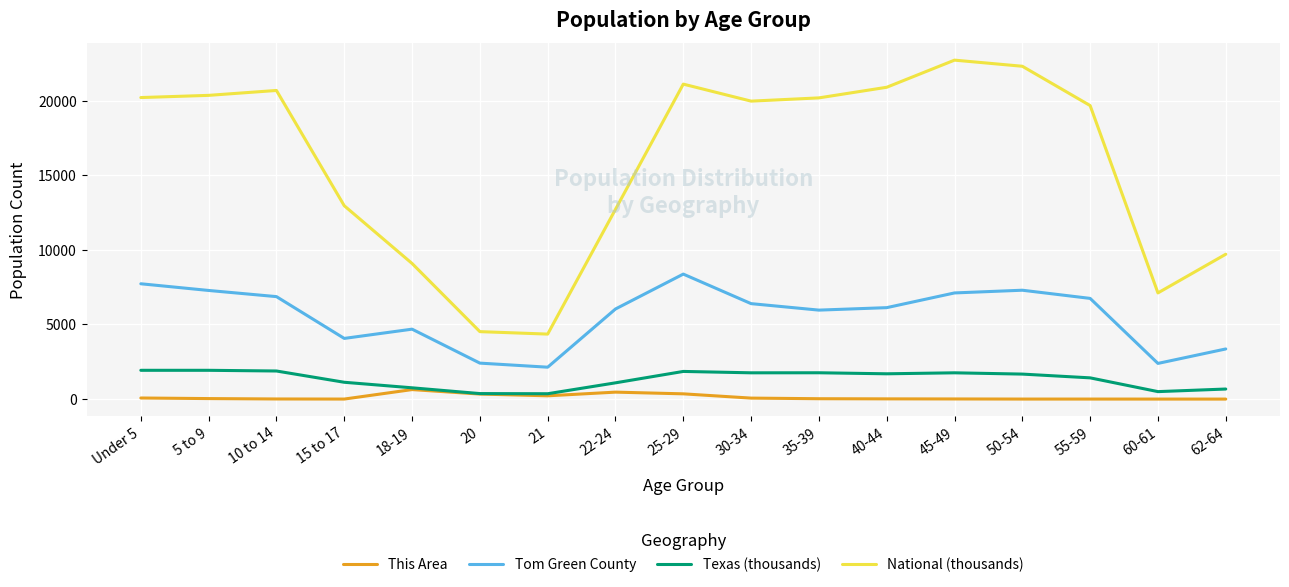

Which series has the largest total across all categories?

National (thousands)